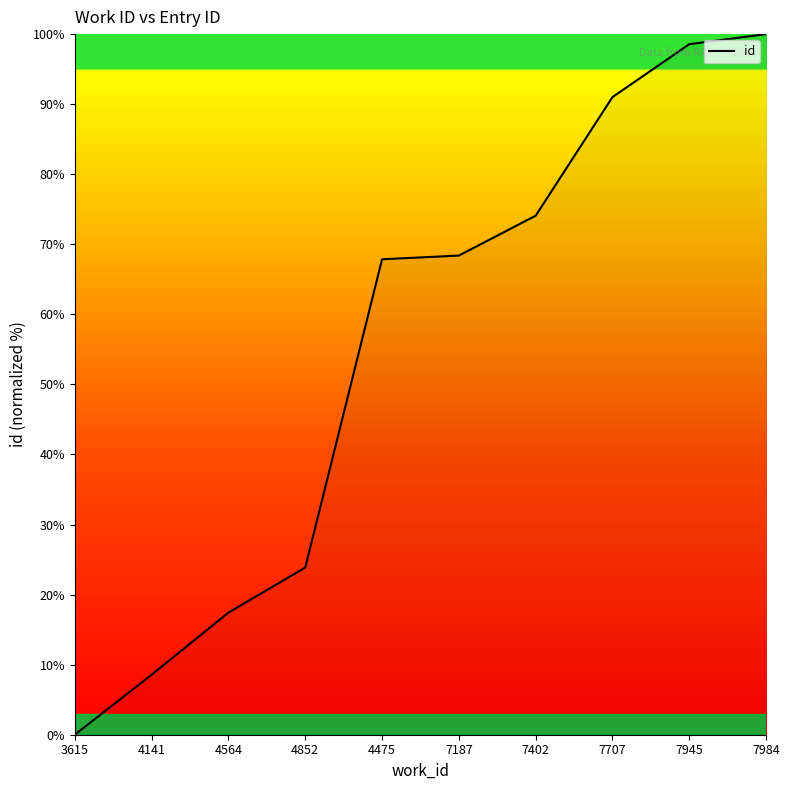

At which category does the chart reach its minimum across all series?

3615